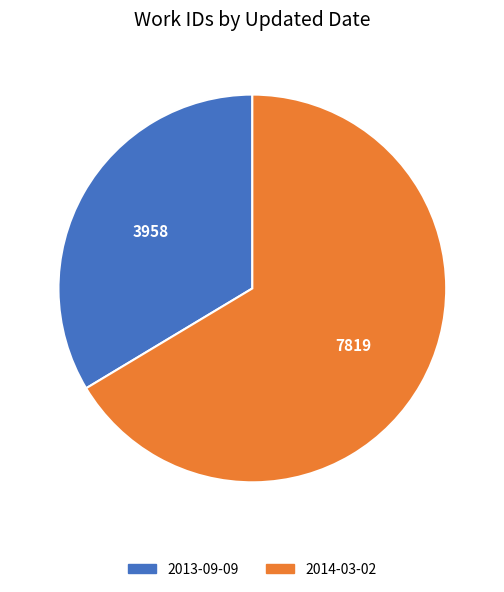

Do 2013-09-09 and 2014-03-02 together represent more than half of the pie?

Yes